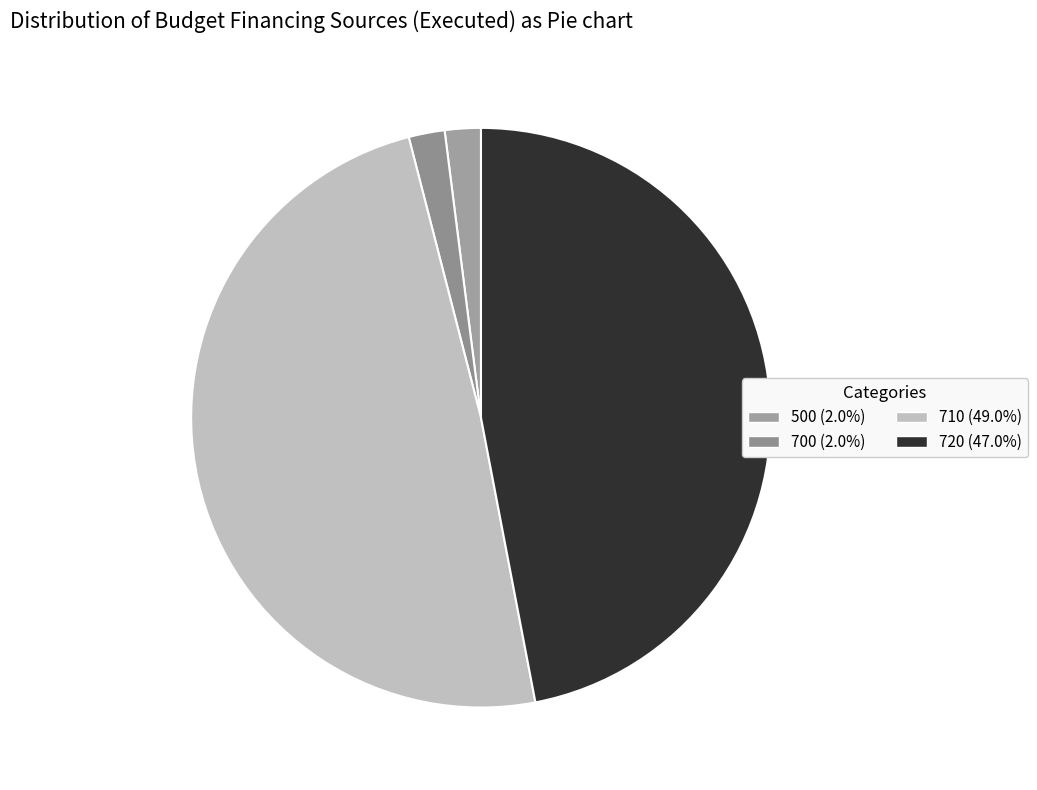

Is there any slice that represents more than half of the pie?

No